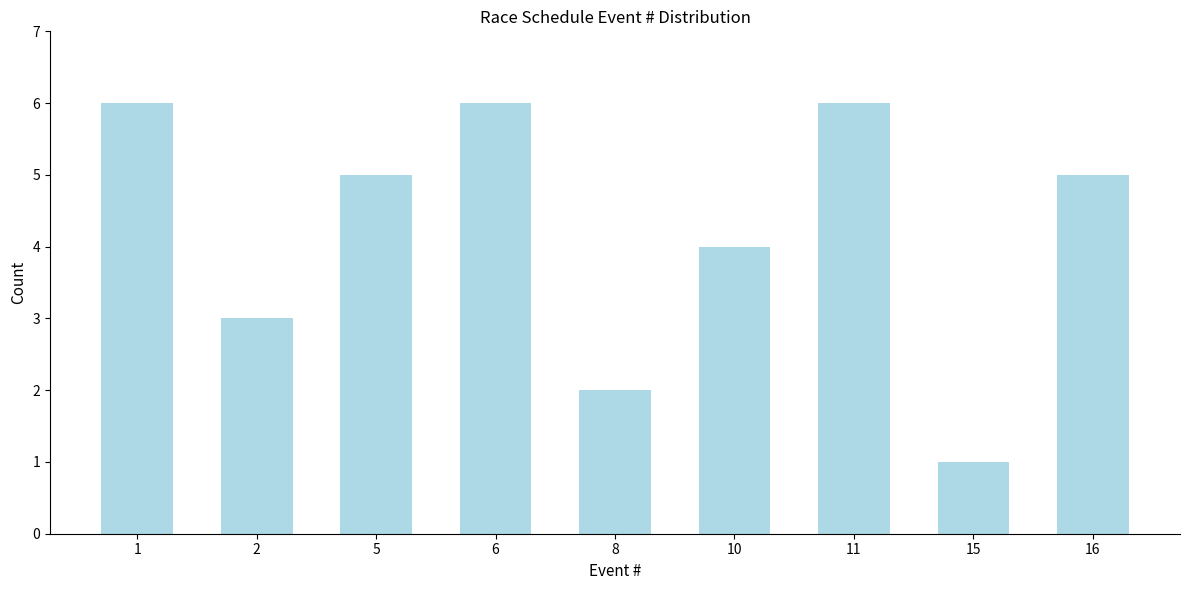

Reading right to left, extract all data points from this chart.

16=5	15=1	11=6	10=4	8=2	6=6	5=5	2=3	1=6